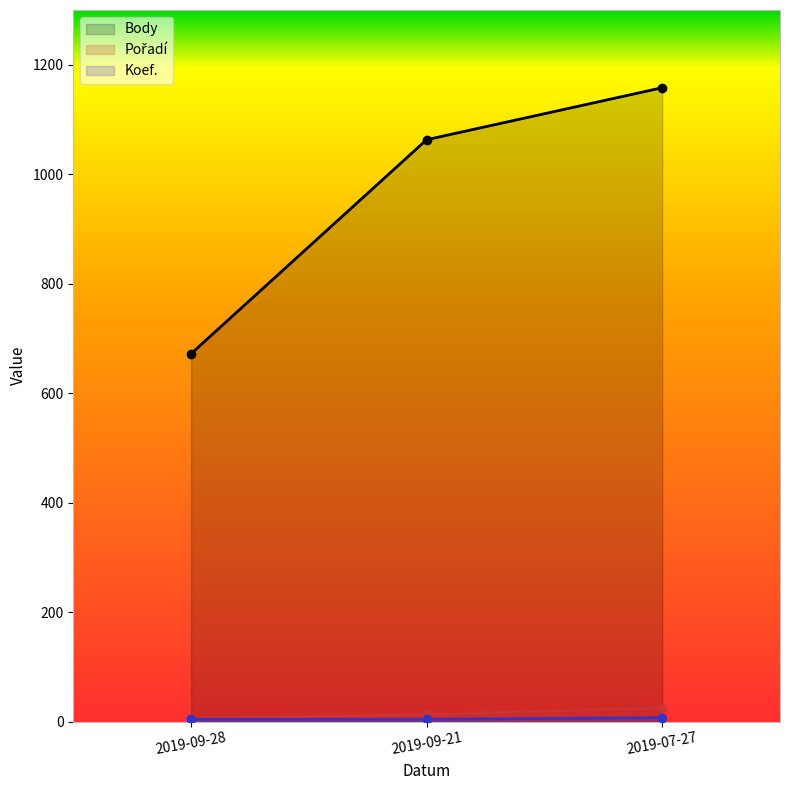

How many lines are shown in the chart?

3